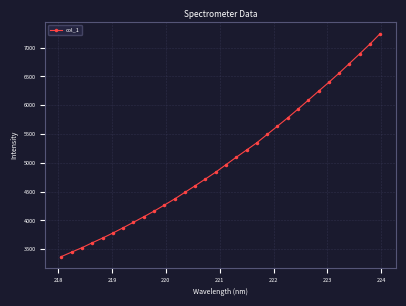

What is the sum of all values?

161491.1